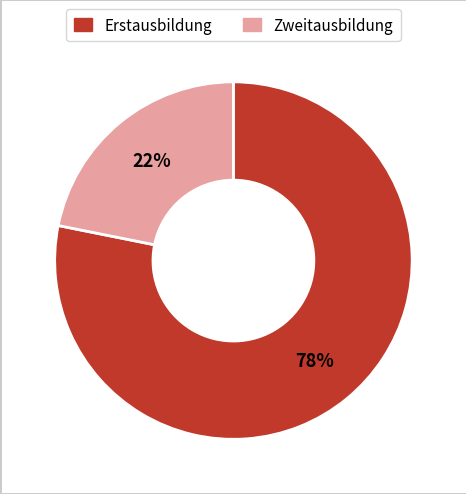

How many segments does this pie chart have?

2